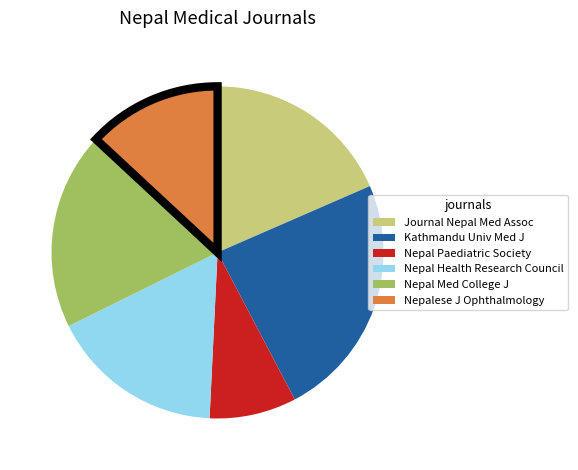

Which category has the biggest portion of the pie?

Kathmandu Univ Med J